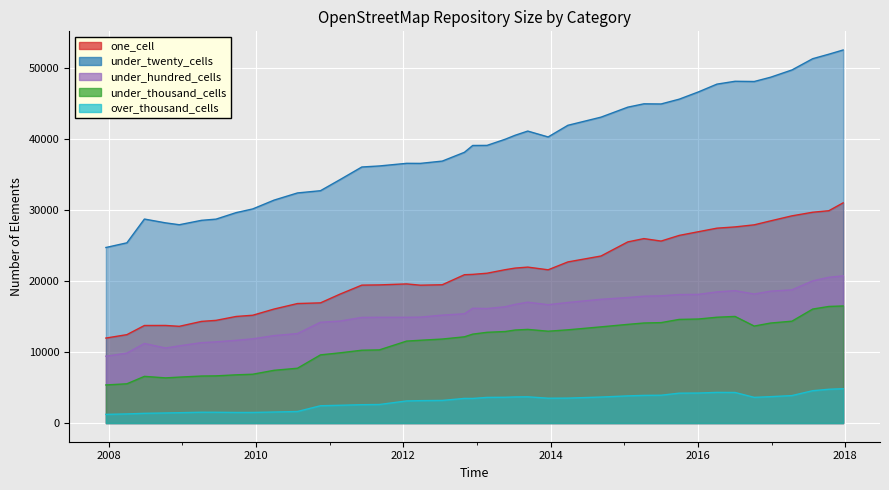

True or false: under_twenty_cells has a value of 45655 at 2009-04-06.

False